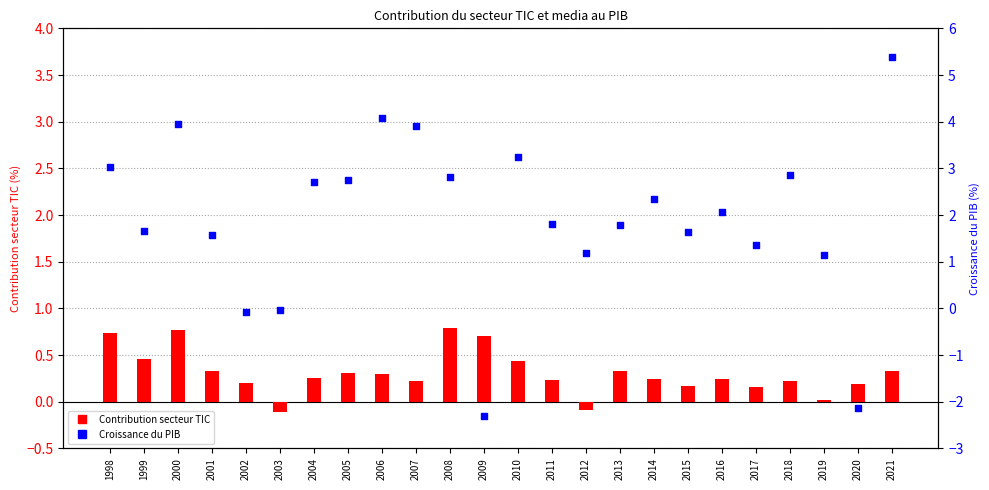

Which series contains the lowest Y value?

Croissance du PIB